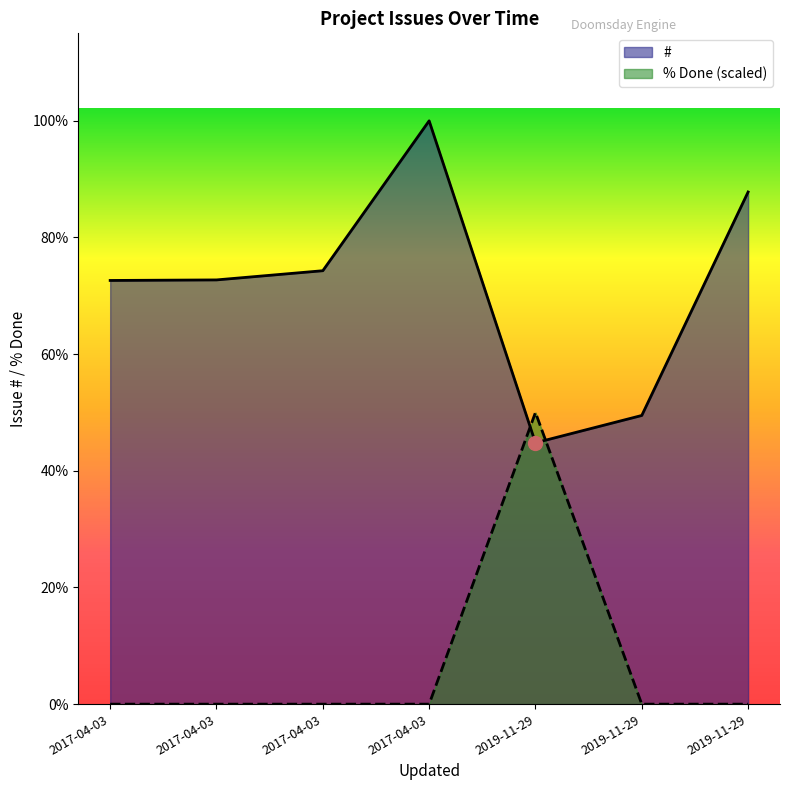

How many intersections are there between # and % Done?

2